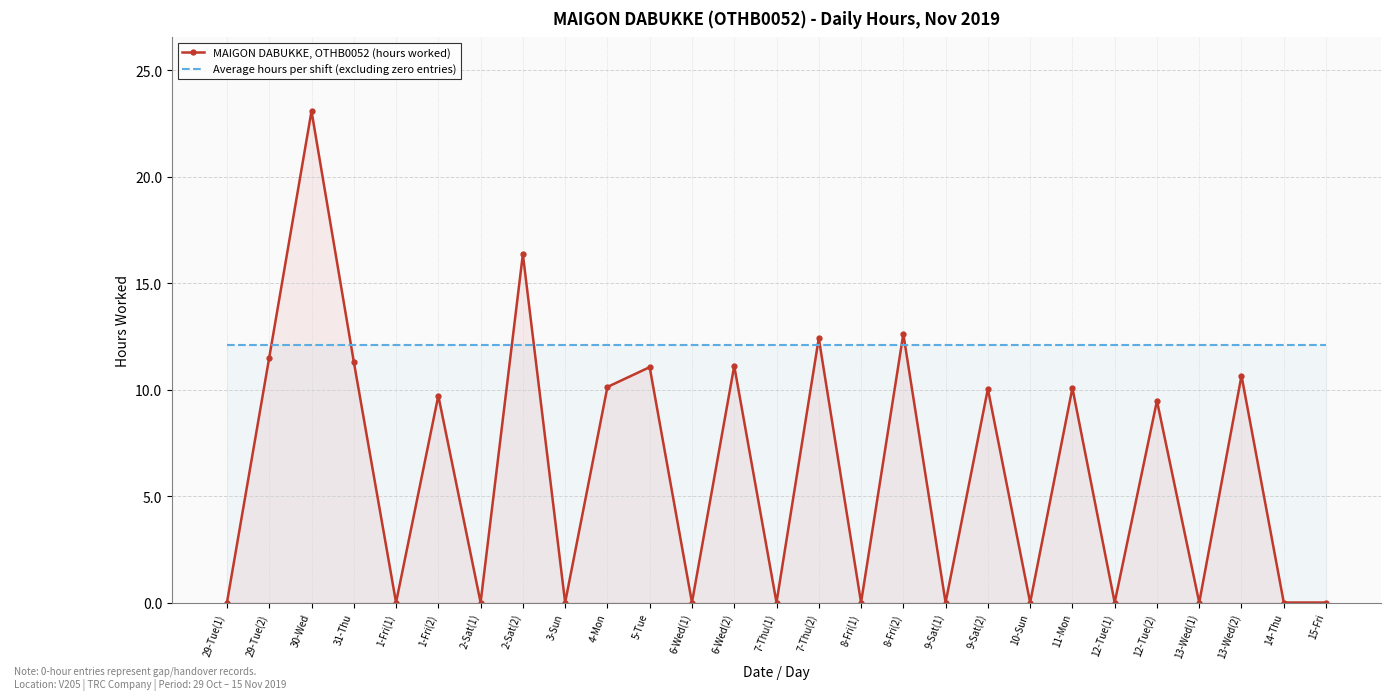

At which label is MAIGON DABUKKE, OTHB0052 (hours worked) closest to 11?

5-Tue